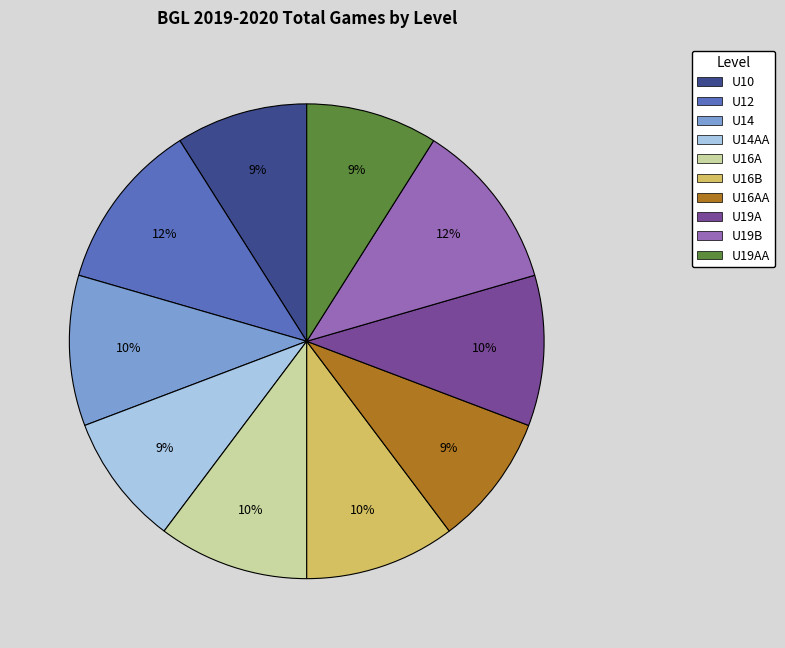

Is there a majority slice in this chart?

No